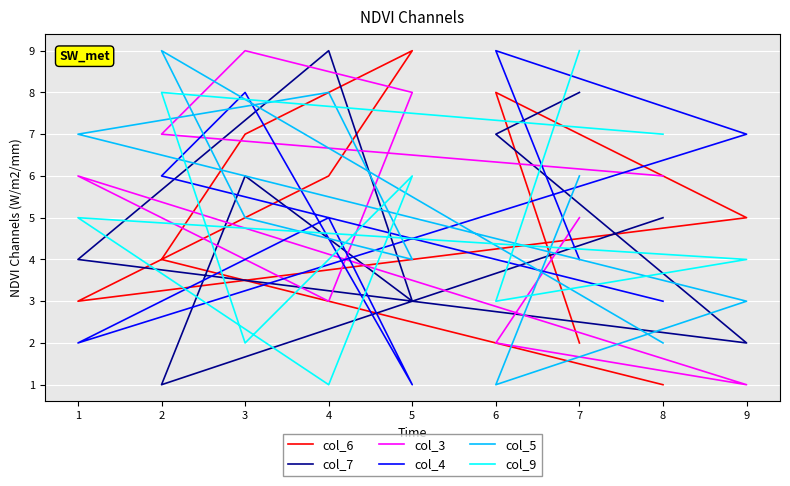

How many series are shown in this chart?

6